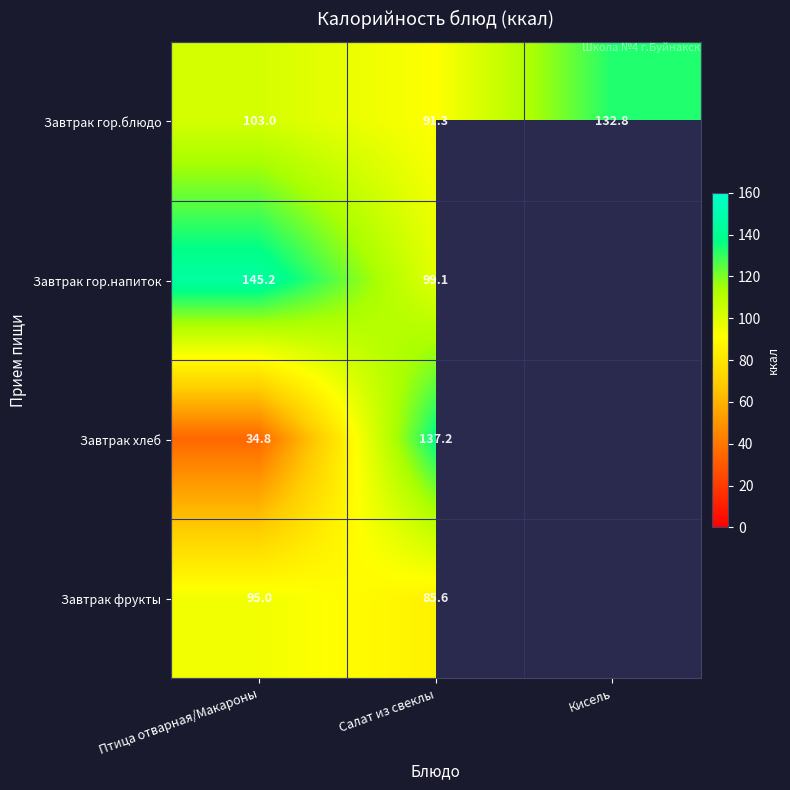

What is the difference between the highest and lowest values at Птица отварная/Макароны?

110.4